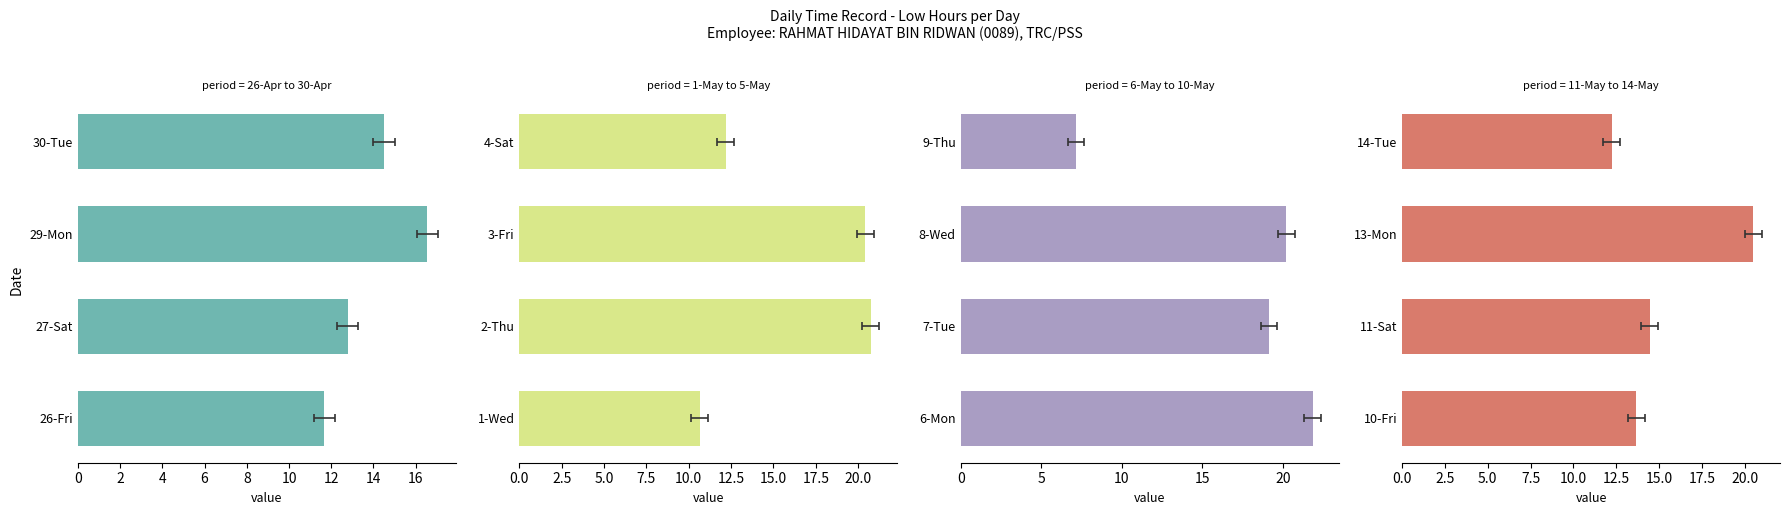

What is the difference between the values at 14-Tue and 8-Wed?

8.0